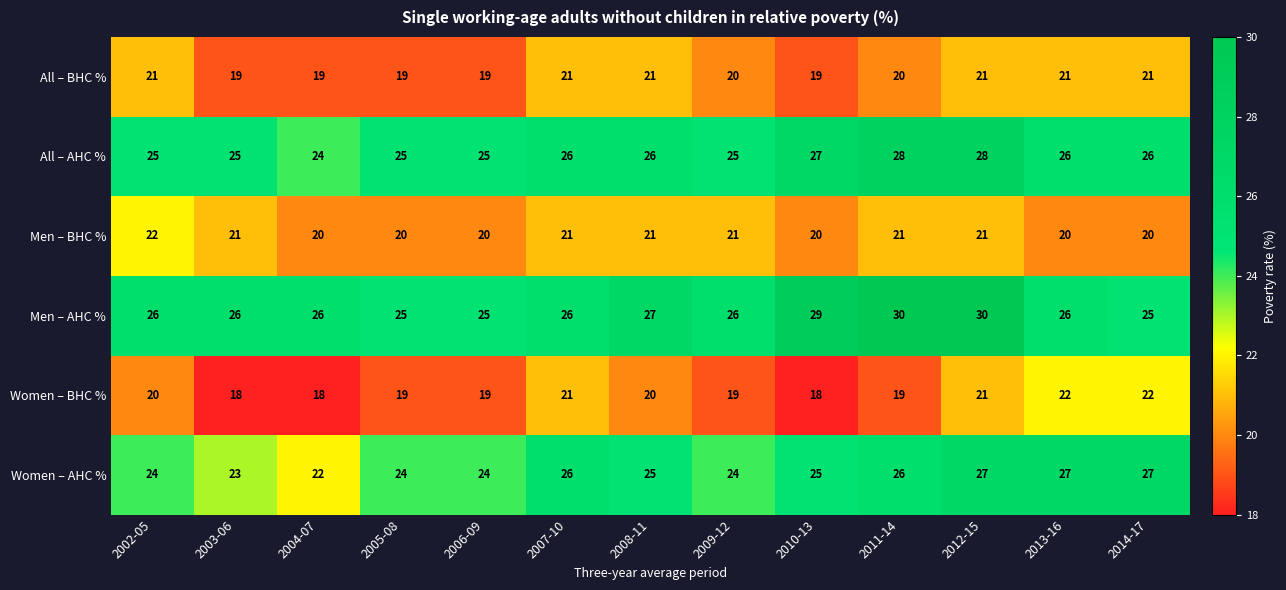

Count the number of data series in this chart.

6